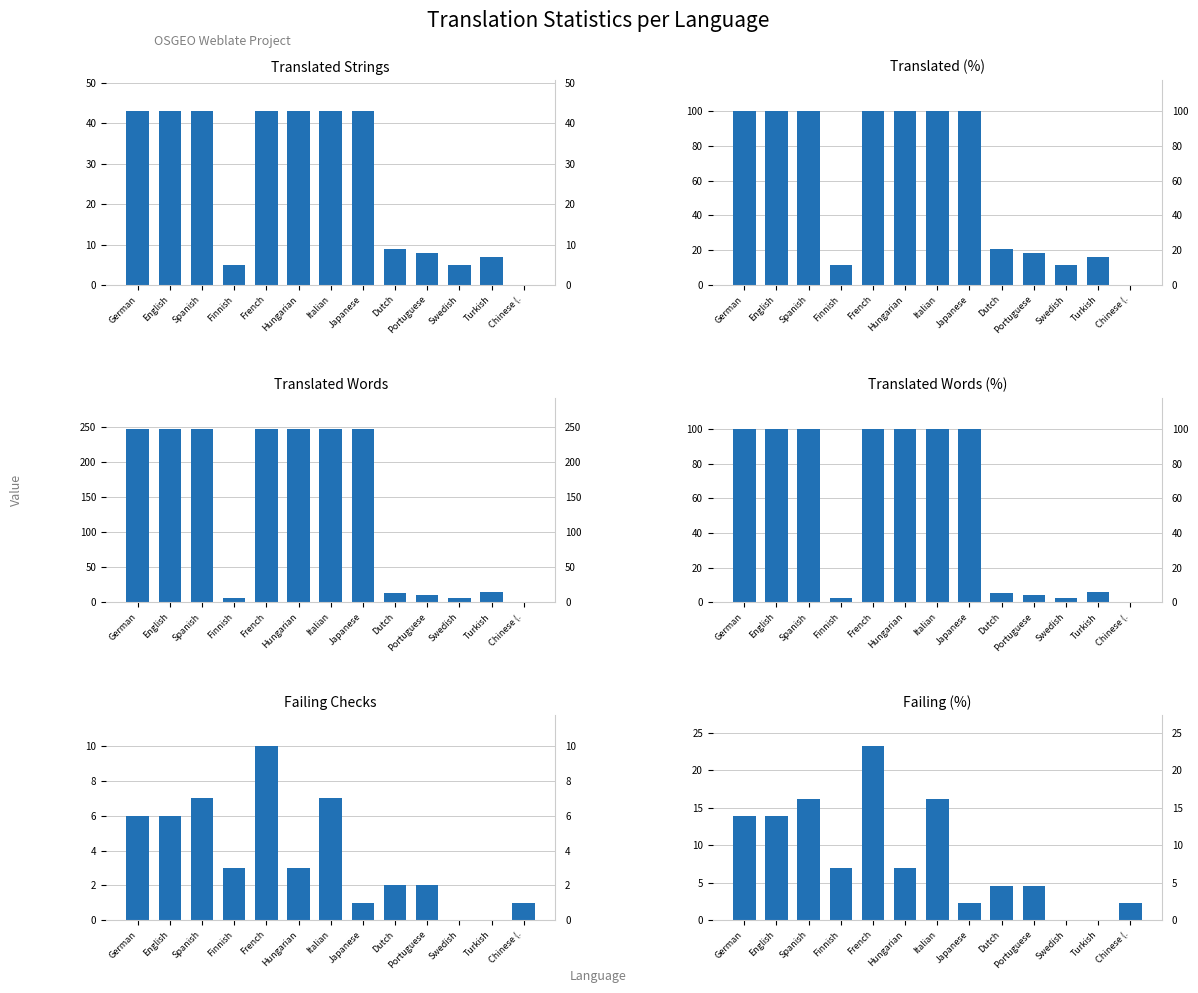

The translated_words series shows 10.3 at Swedish. True or false?

False